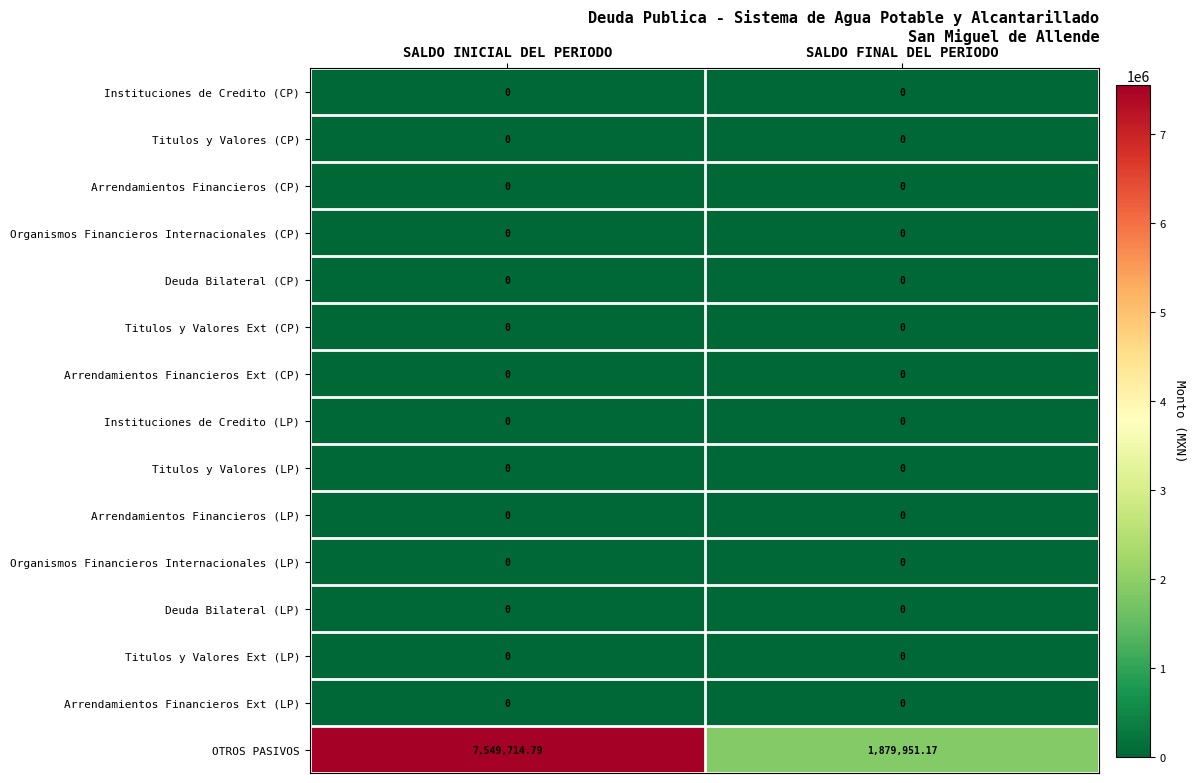

Between SALDO INICIAL DEL PERIODO and SALDO FINAL DEL PERIODO, which series saw the biggest shift?

OTROS PASIVOS